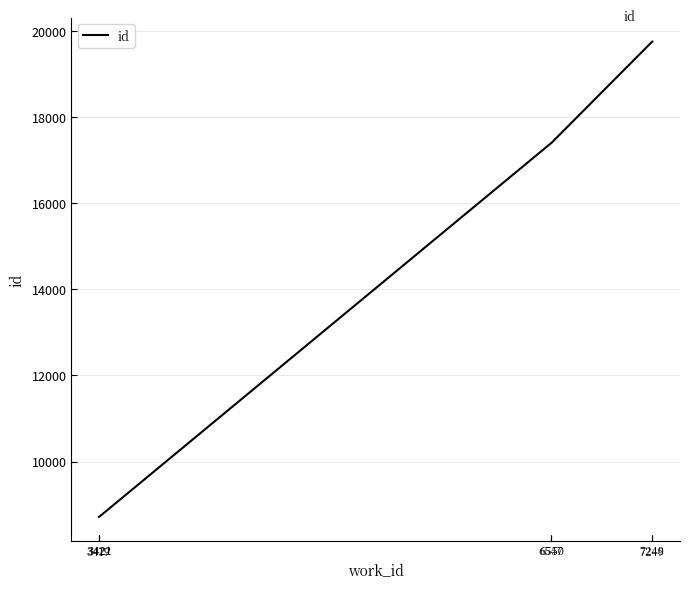

What is the minimum value shown in the chart?

8720